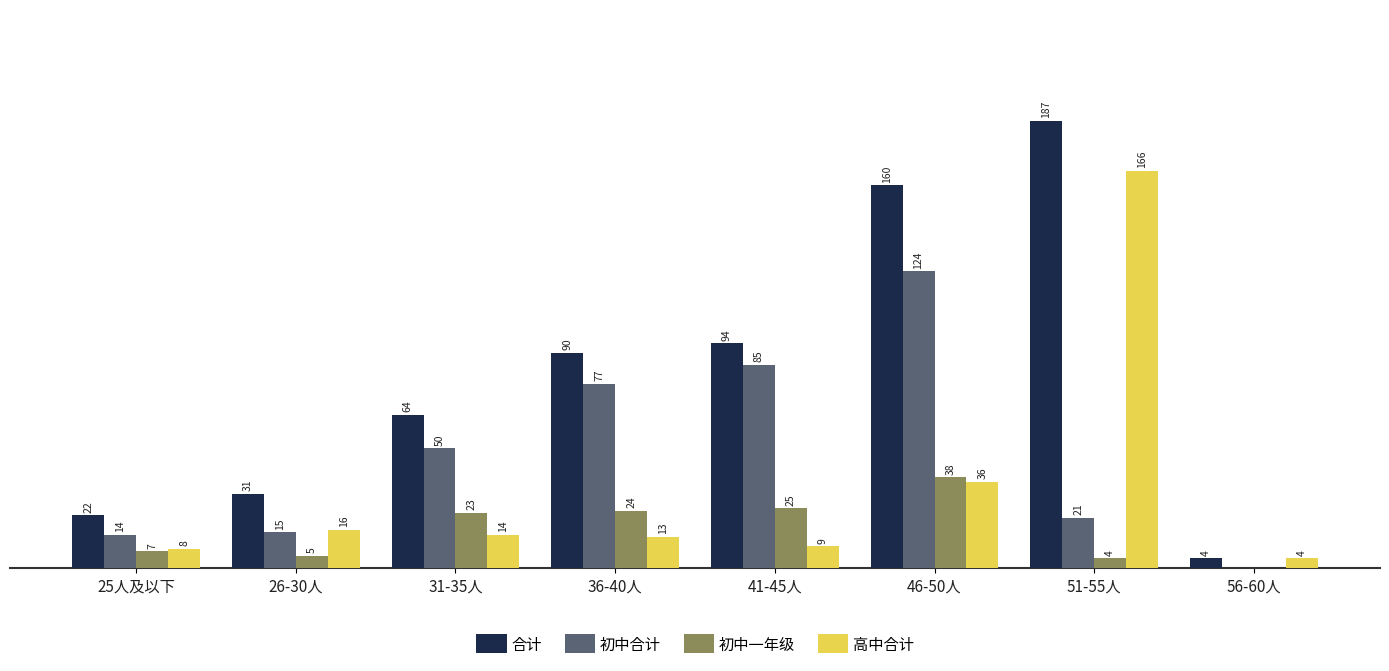

Which series changed the most between 25人及以下 and 36-40人?

合计